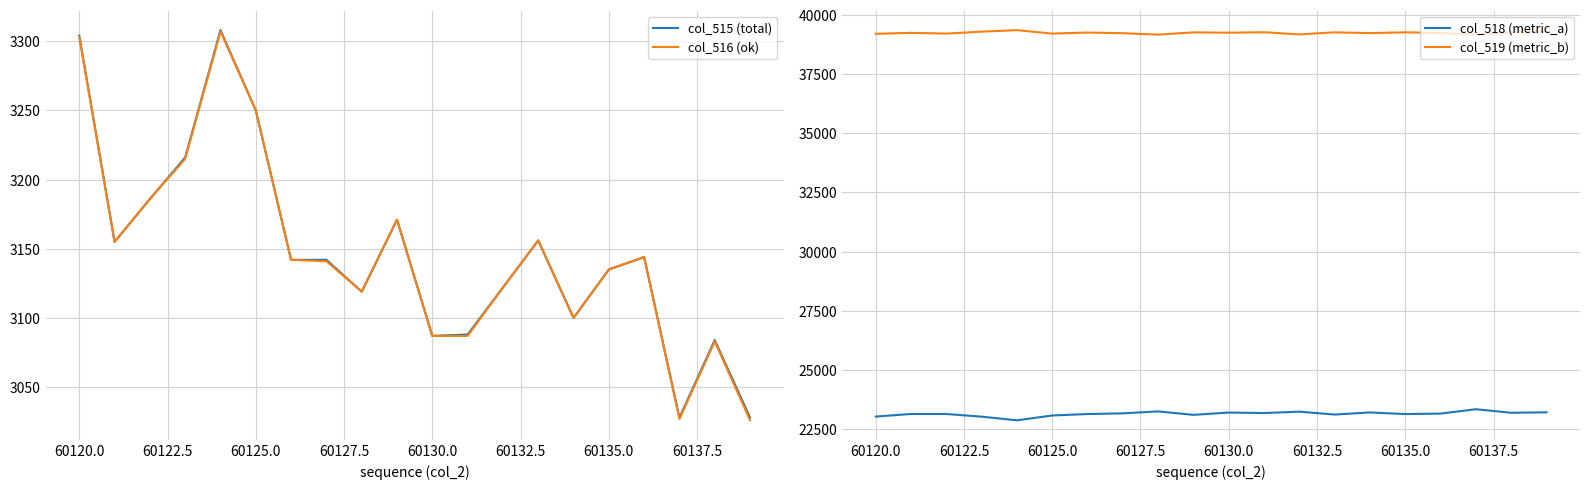

True or false: col_518 (metric_a) and col_519 (metric_b) cross at least once.

False